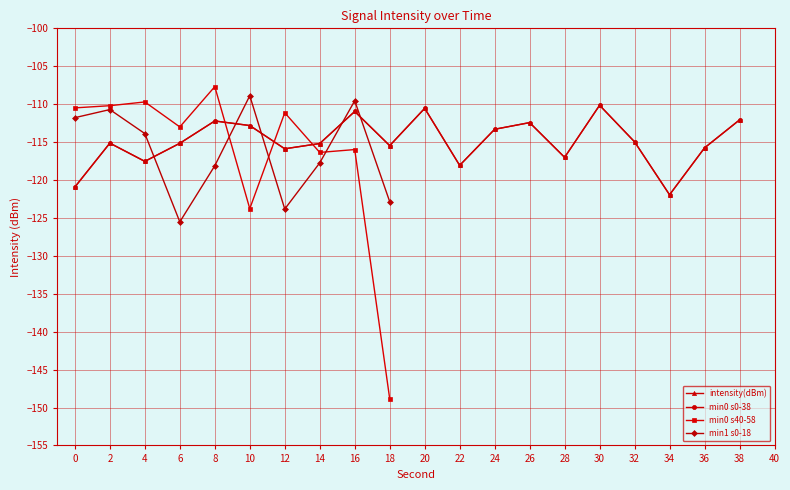

The chart shows a value of -70.4 at 8. True or false?

False